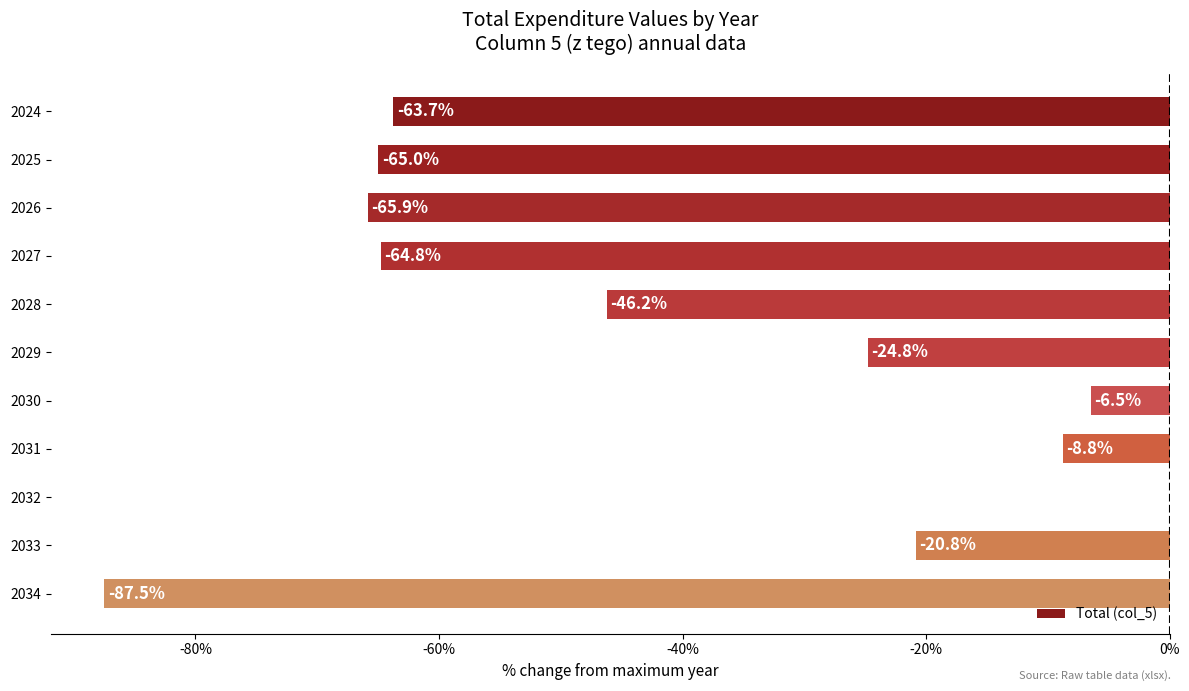

Which category has the highest value across all series?

2032